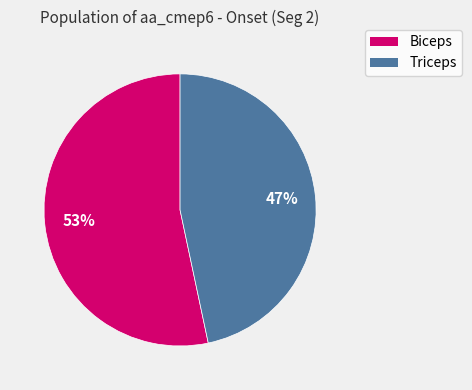

What percentage is the Biceps slice, to the nearest percent?

53%